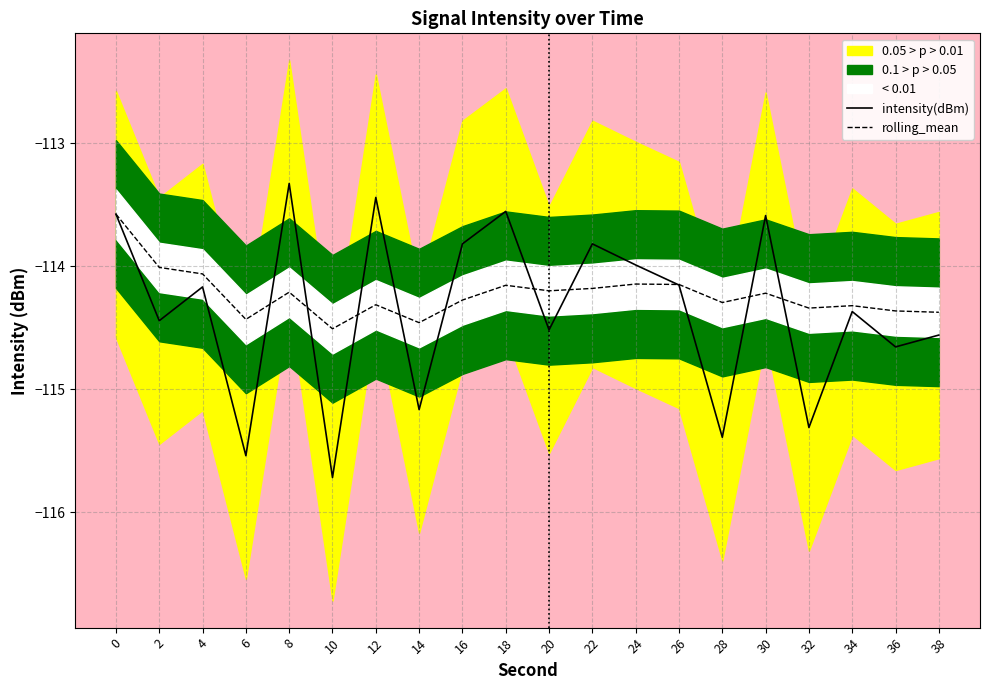

What is the maximum value for intensity(dBm)?

-113.3